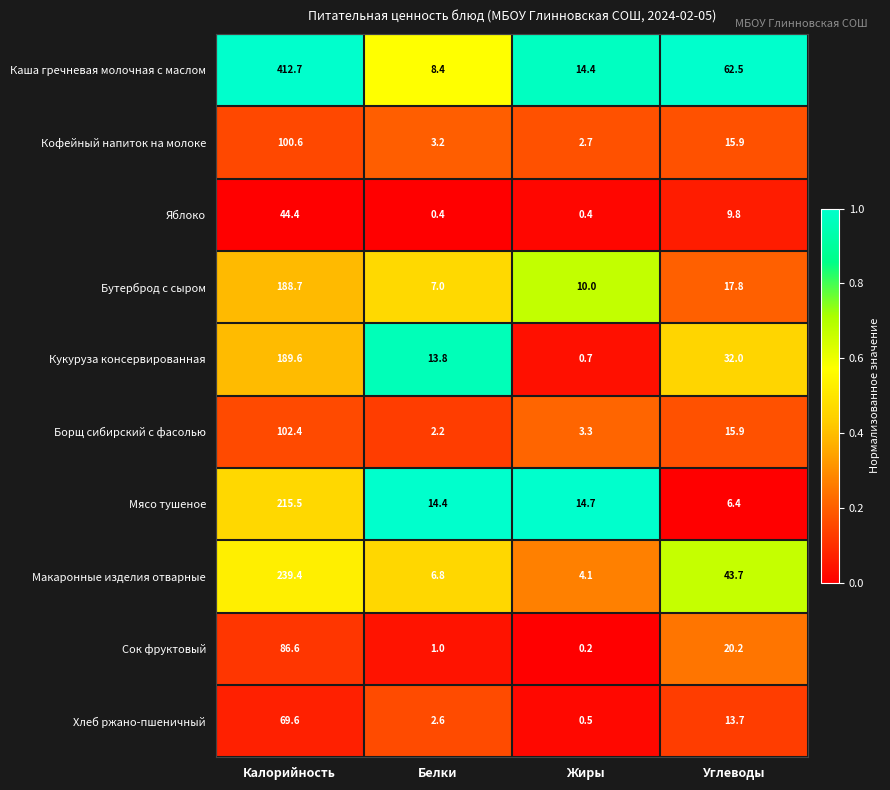

Where is Борщ сибирский с фасолью nearest to the value 52?

Углеводы